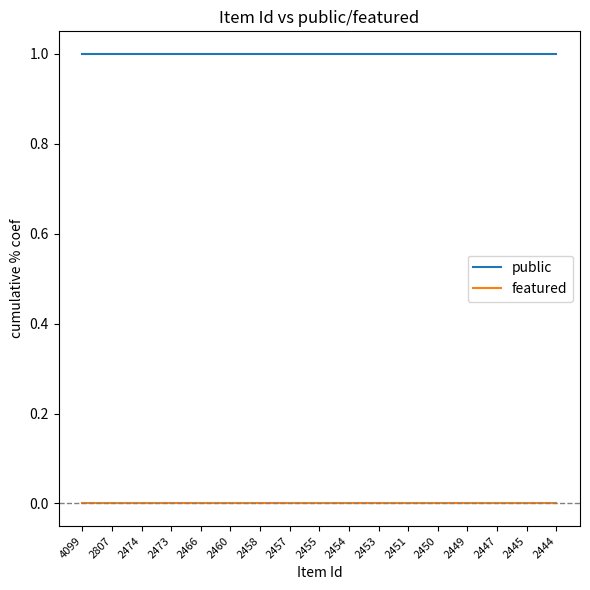

The public series shows 1 at 2444. True or false?

True